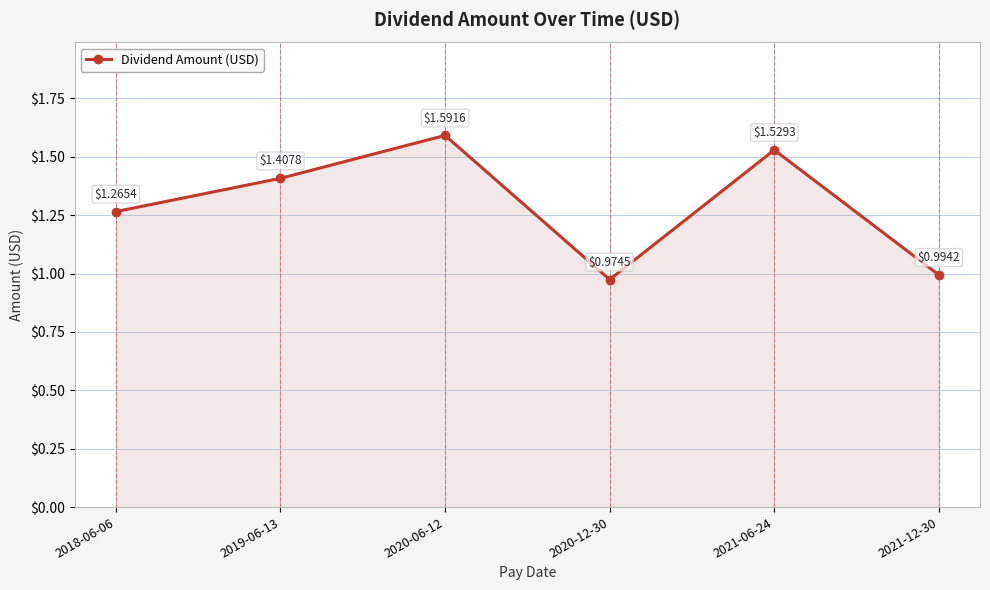

List the labels in order of value, smallest first.

2020-12-30, 2021-12-30, 2018-06-06, 2019-06-13, 2021-06-24, 2020-06-12